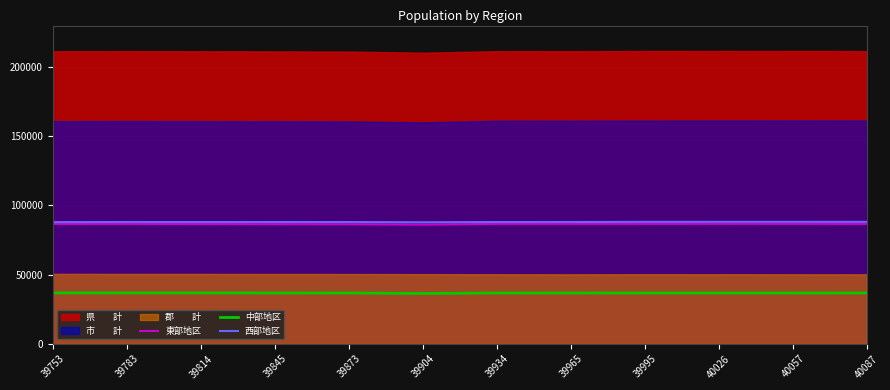

How many data points in 中部地区 are less than 36757?

6